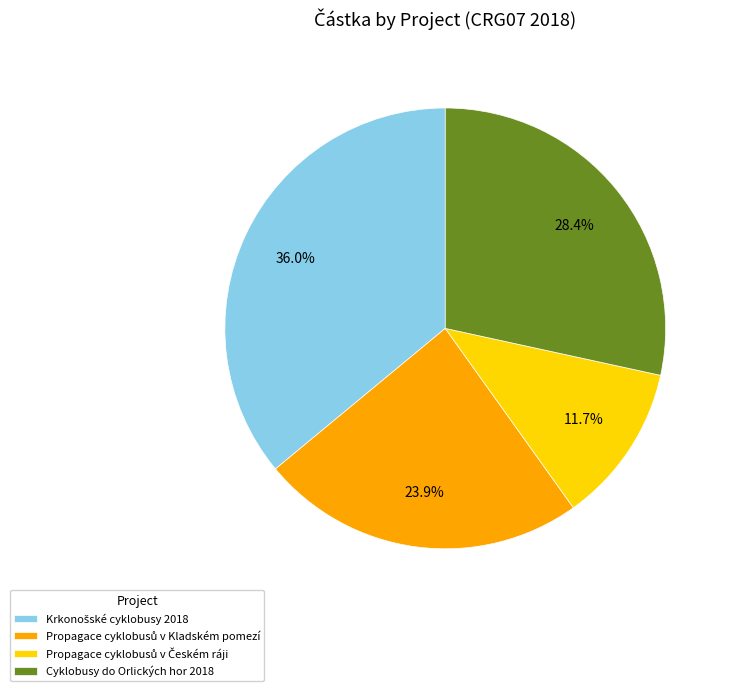

How much of the chart is everything except Cyklobusy do Orlických hor 2018?

71.6%